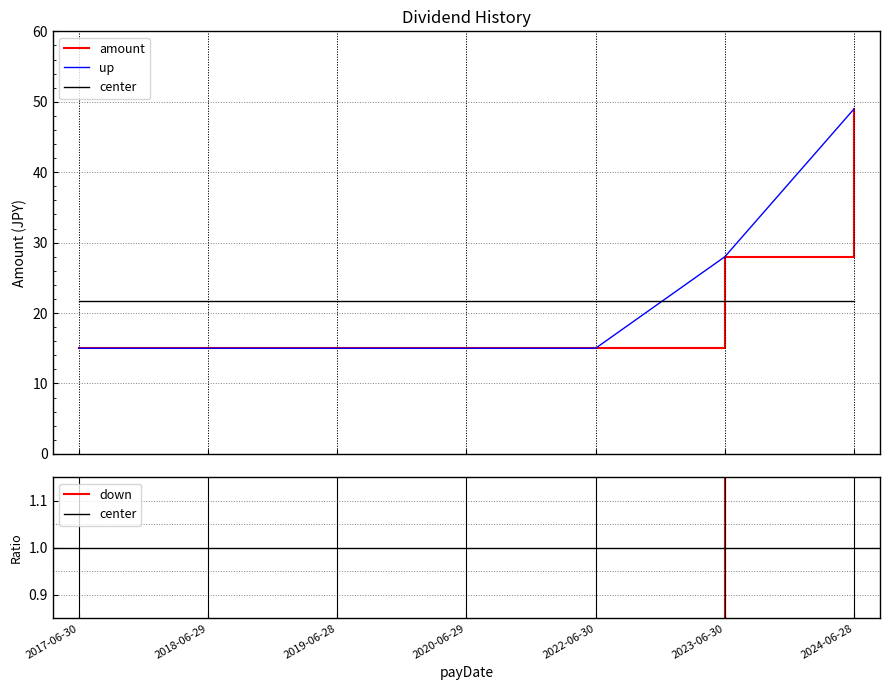

Rank the categories by value from highest to lowest.

2024-06-28, 2023-06-30, 2017-06-30, 2018-06-29, 2019-06-28, 2020-06-29, 2022-06-30